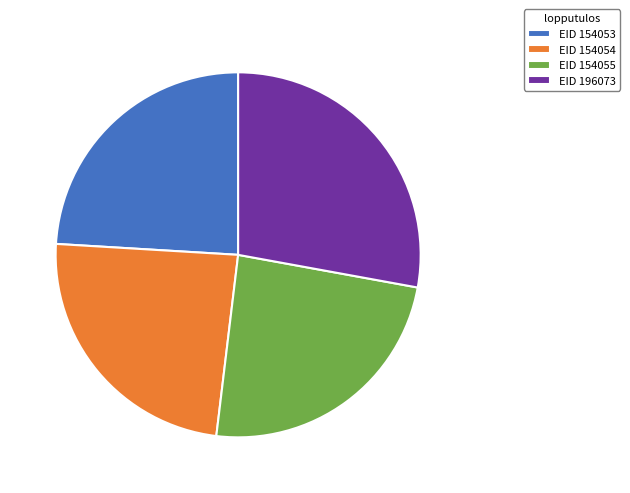

What is the largest slice in the pie chart?

EID 196073